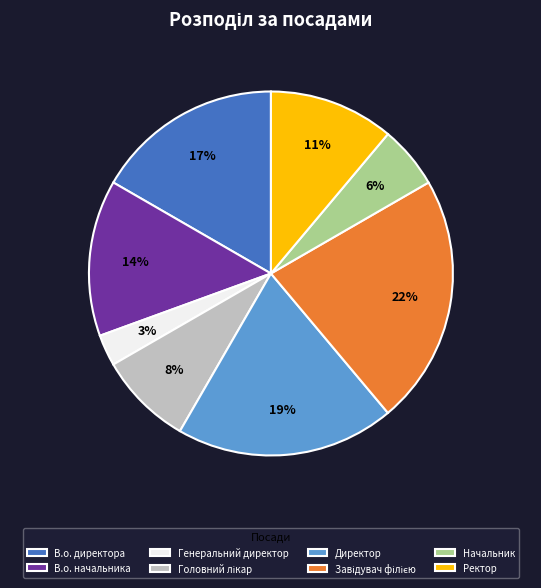

Which category has the smallest portion of the pie?

Генеральний директор